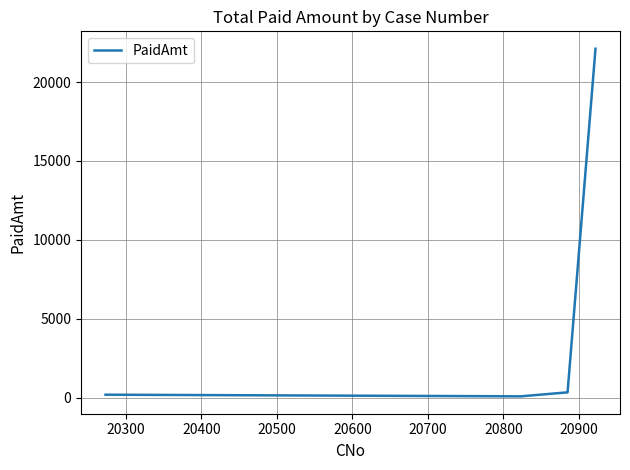

What is the greatest value displayed?

22112.5